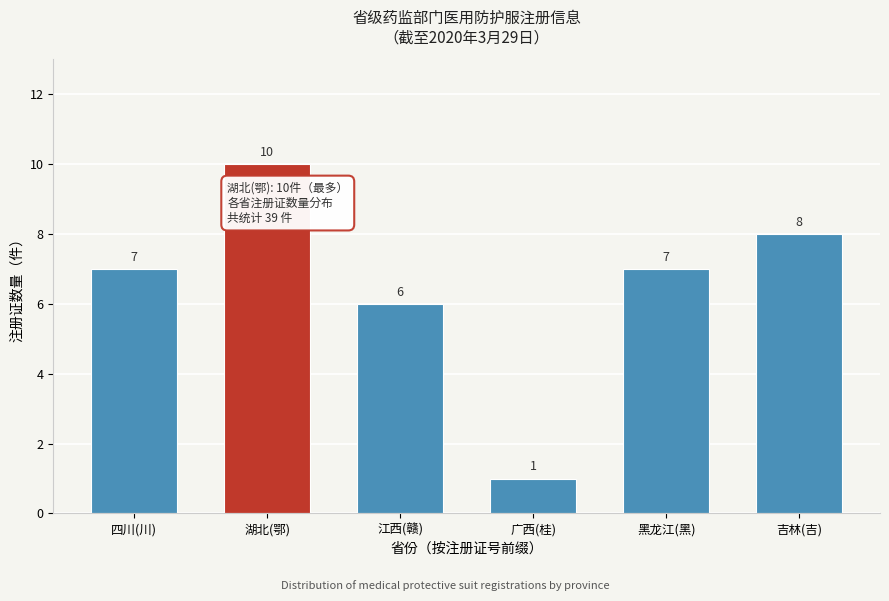

Reading right to left, transcribe all the data shown in this chart.

8	7	1	6	10	7